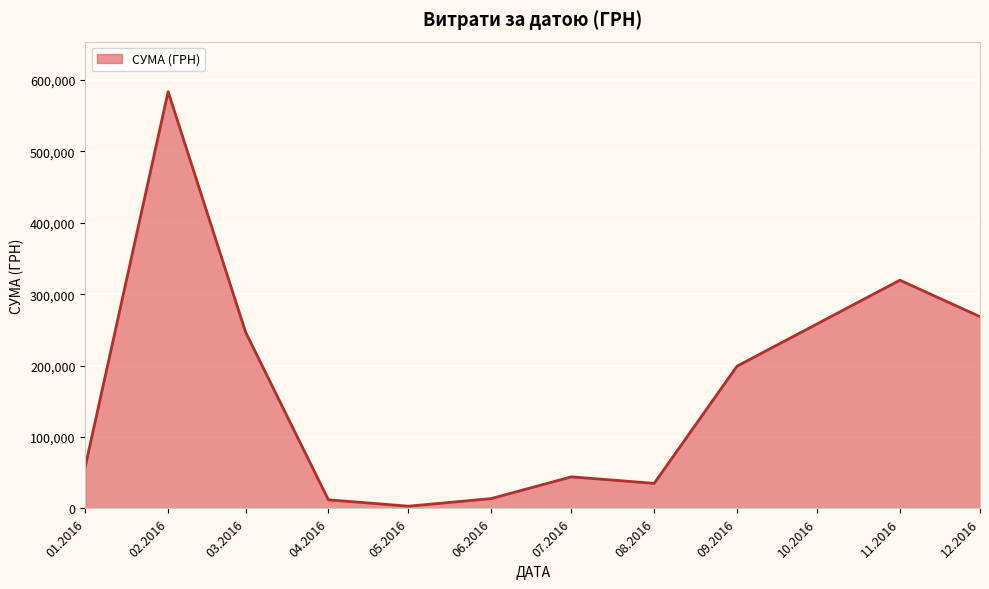

What is the change in value from 06.2016 to 12.2016?

+254627.2